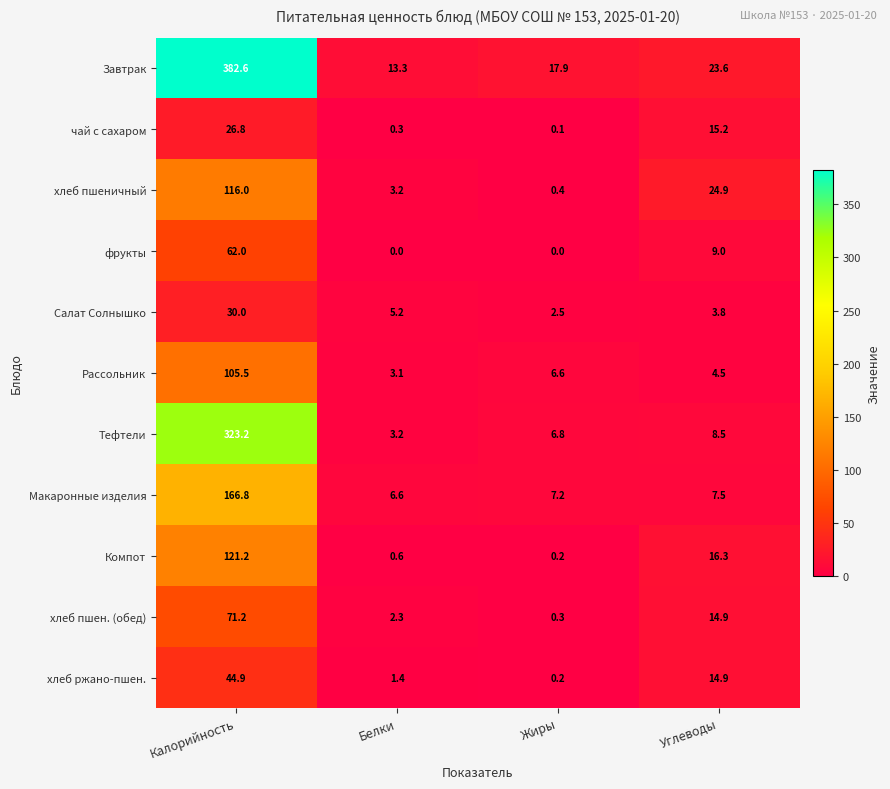

Which label corresponds to the largest value in the chart?

Калорийность